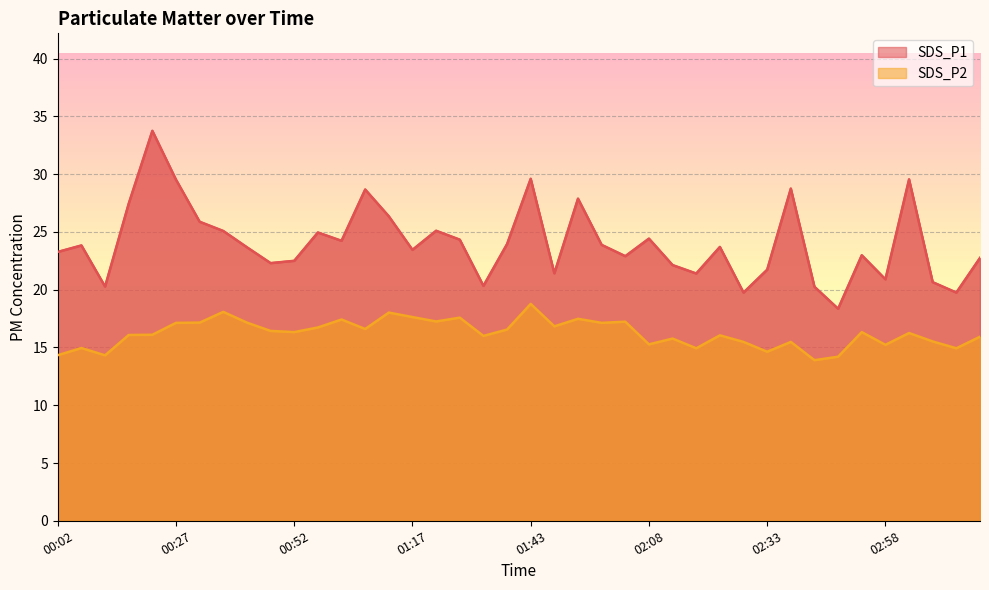

Rank the series by their maximum value, from highest to lowest.

SDS_P1, SDS_P2